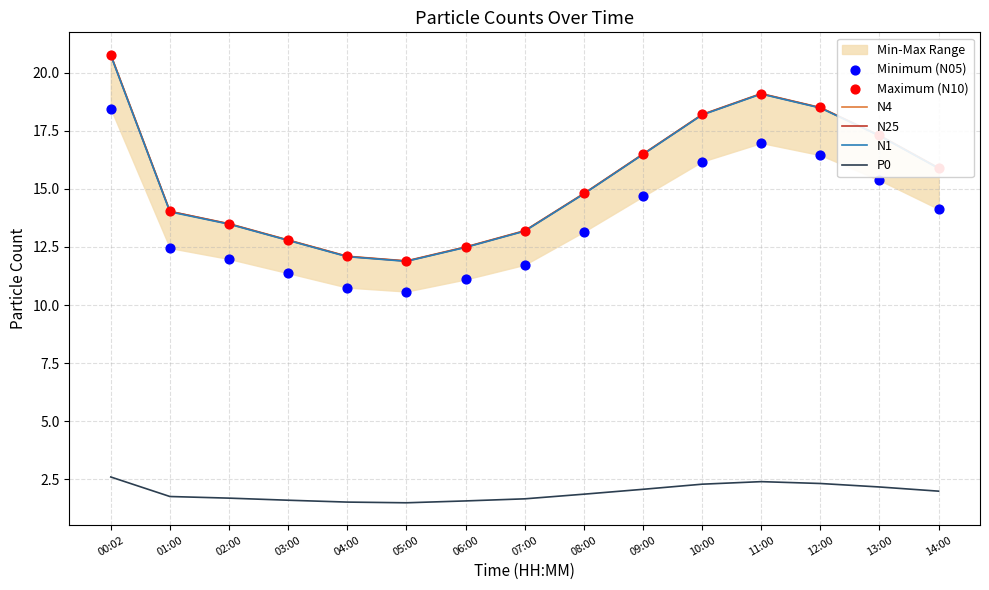

Which series contains the lowest Y value?

P0